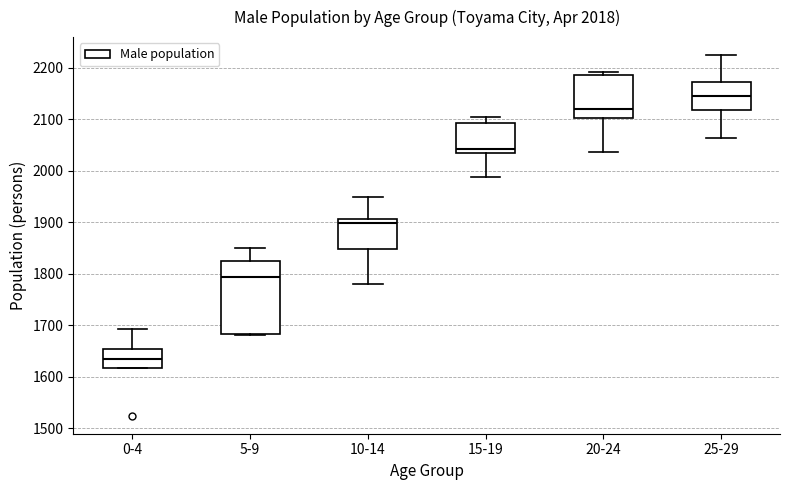

Which box has the lowest median line?

0-4